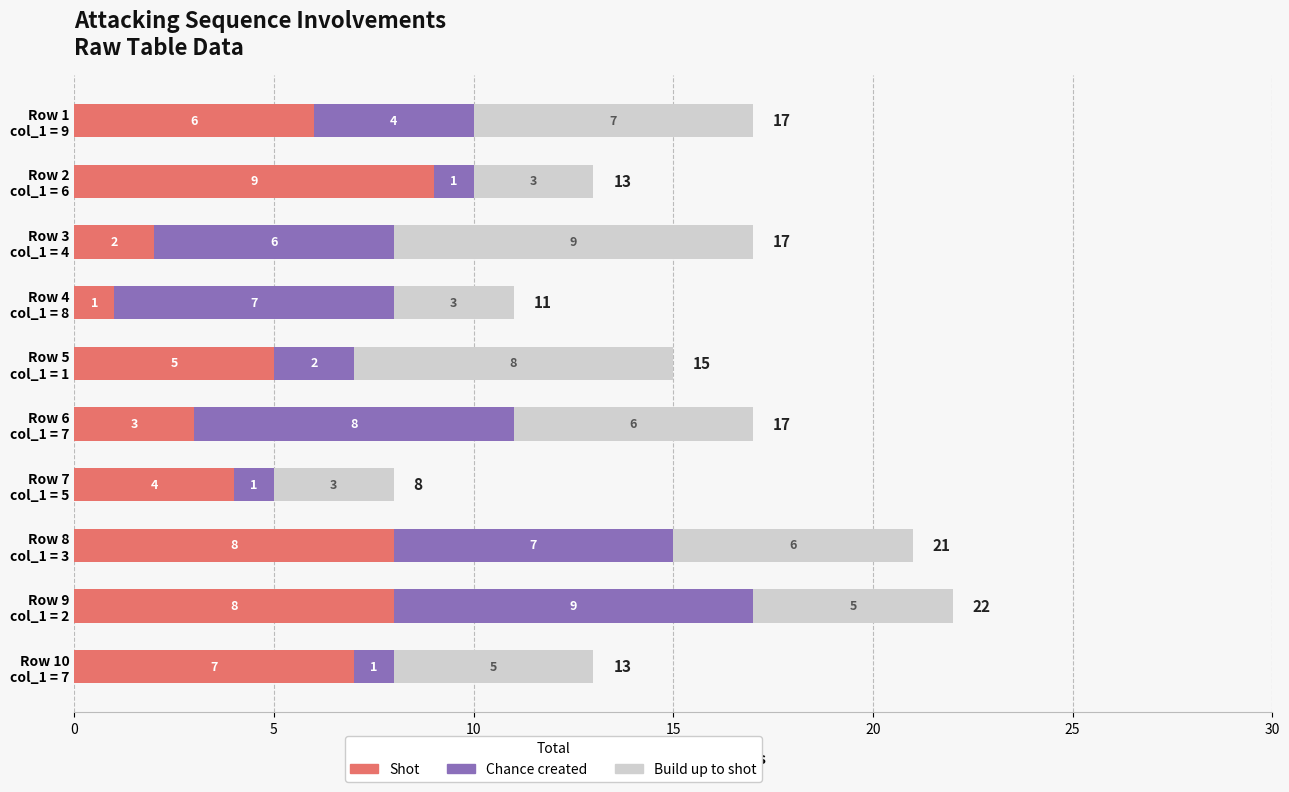

What is the average value of the Shot series?

5